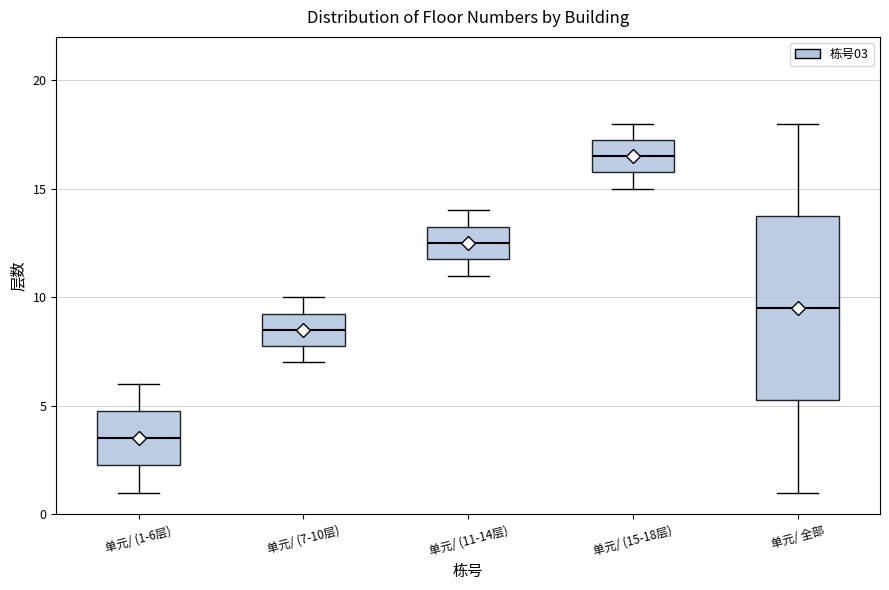

Which box's median line is the lowest?

单元/ (1-6层)